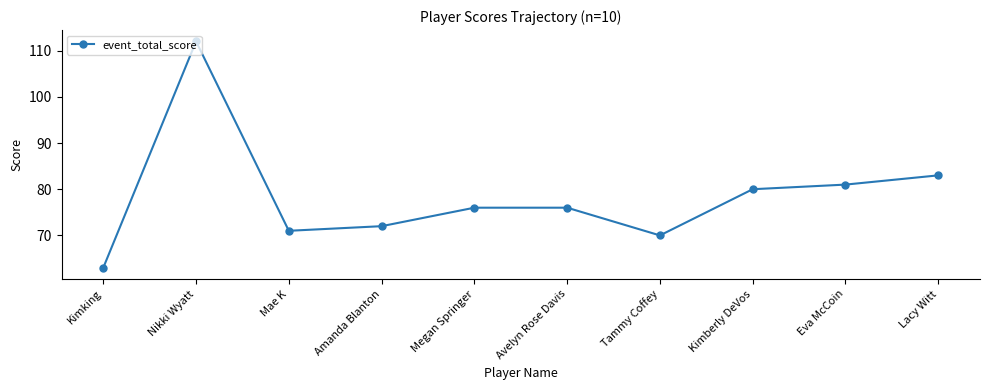

How many distinct data groups are displayed?

1